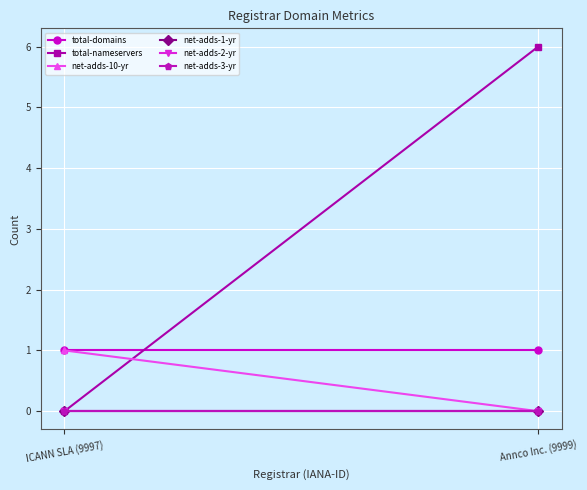

What is the label of the 1st point from the right?

Annco Inc. (9999)